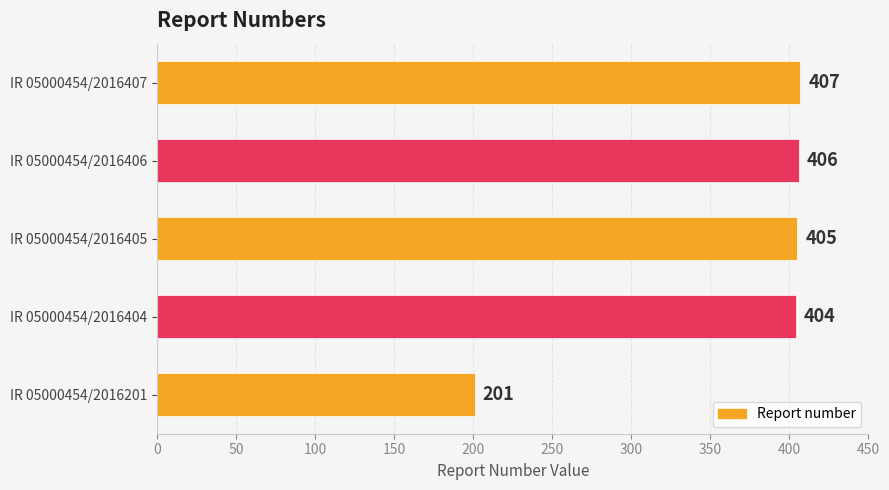

The value at IR 05000454/2016201 is 98. True or false?

False